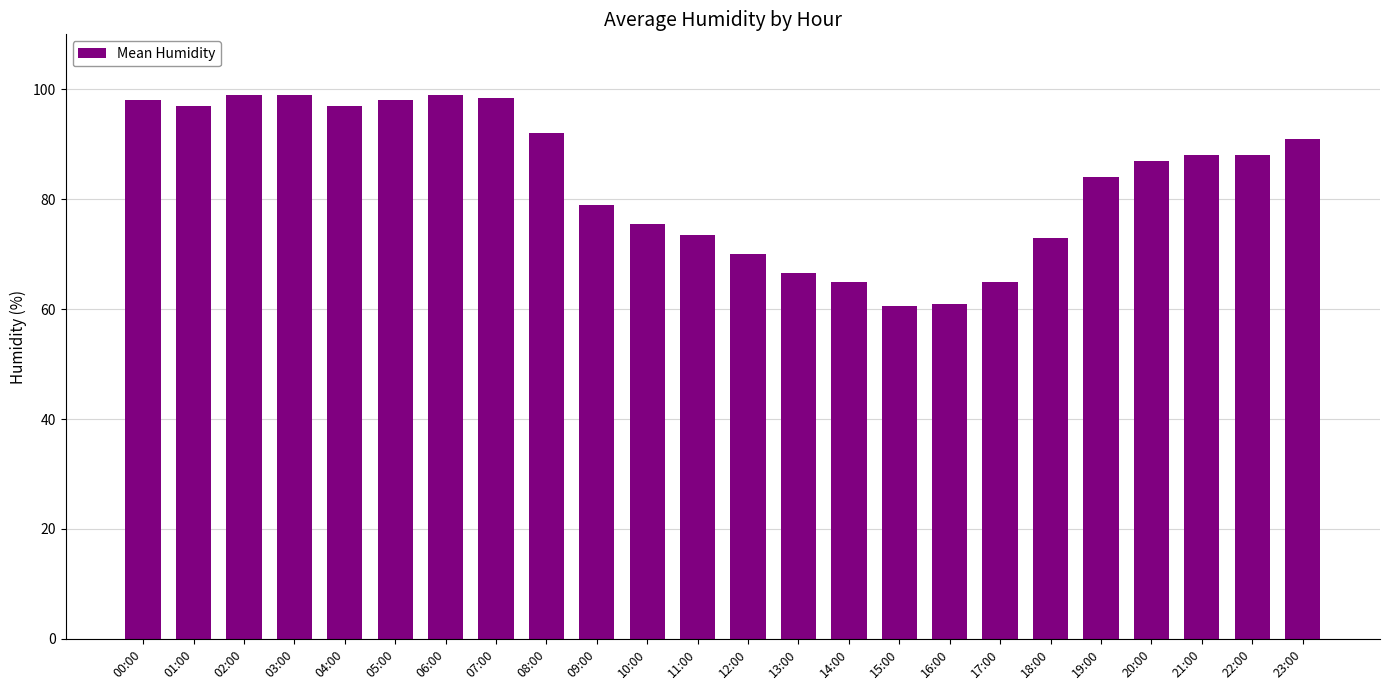

Reading left to right, list all the values displayed in this chart.

00:00=98.0	01:00=97.0	02:00=99.0	03:00=99.0	04:00=97.0	05:00=98.0	06:00=99.0	07:00=98.5	08:00=92.0	09:00=79.0	10:00=75.5	11:00=73.5	12:00=70.0	13:00=66.5	14:00=65.0	15:00=60.5	16:00=61.0	17:00=65.0	18:00=73.0	19:00=84.0	20:00=87.0	21:00=88.0	22:00=88.0	23:00=91.0